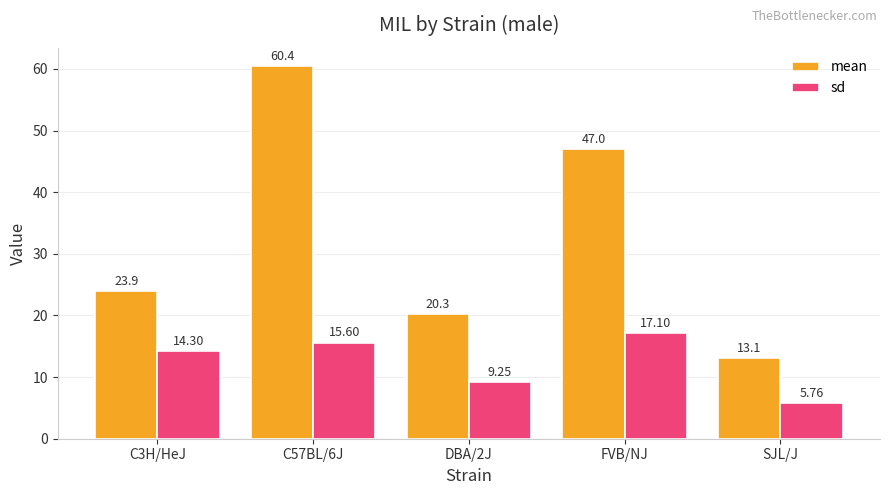

What is the value of the mean bar at the 5th from the left?

13.1